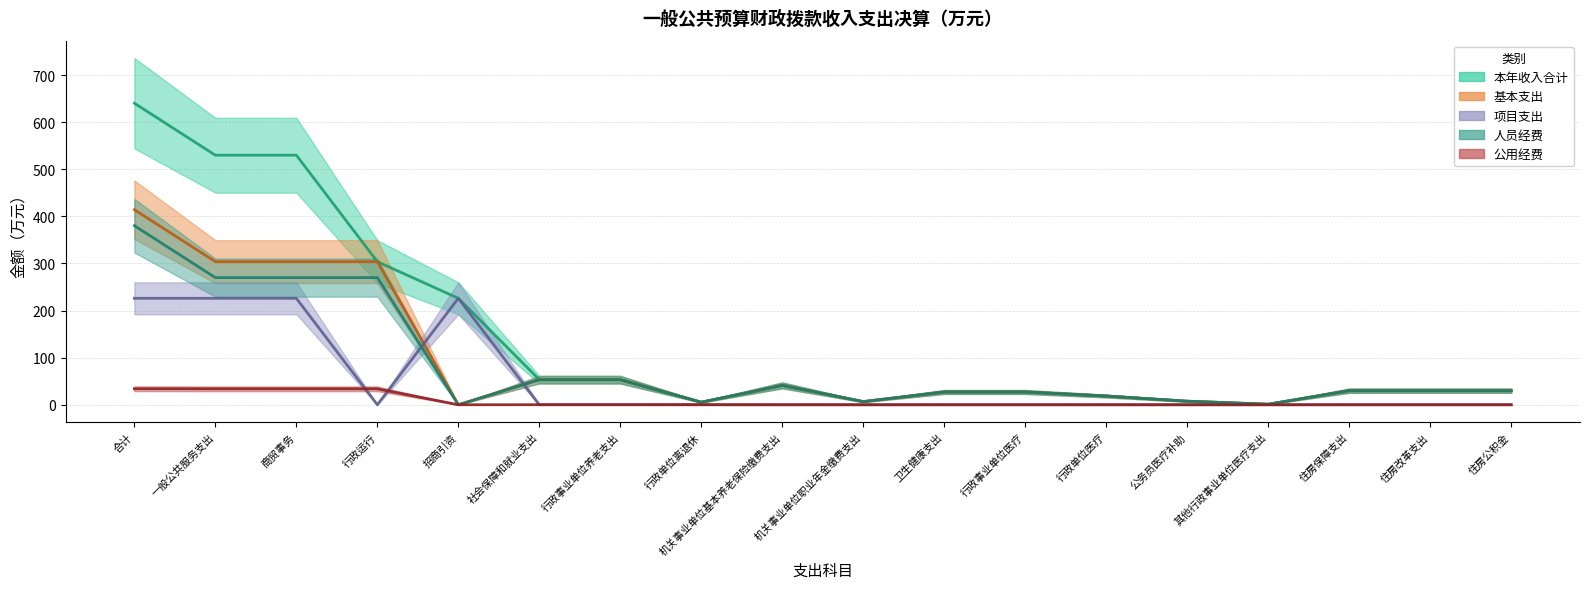

True or false: 公用经费 and 本年收入合计 cross at least once.

False